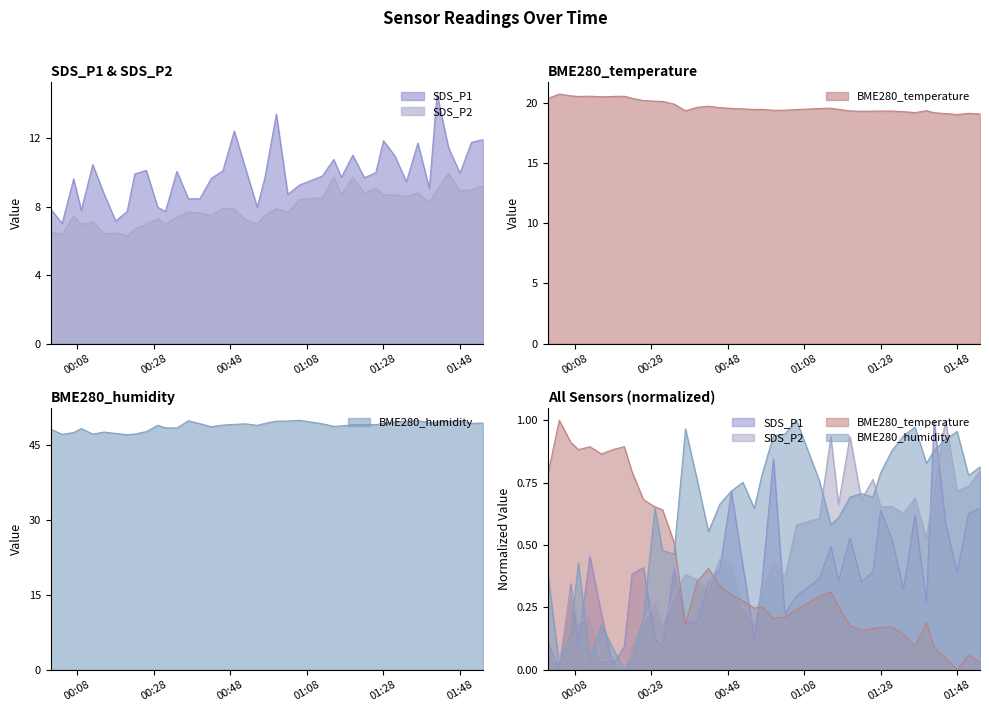

What is the approximate value of SDS_P1 at 2022/06/17 00:18?

7.2